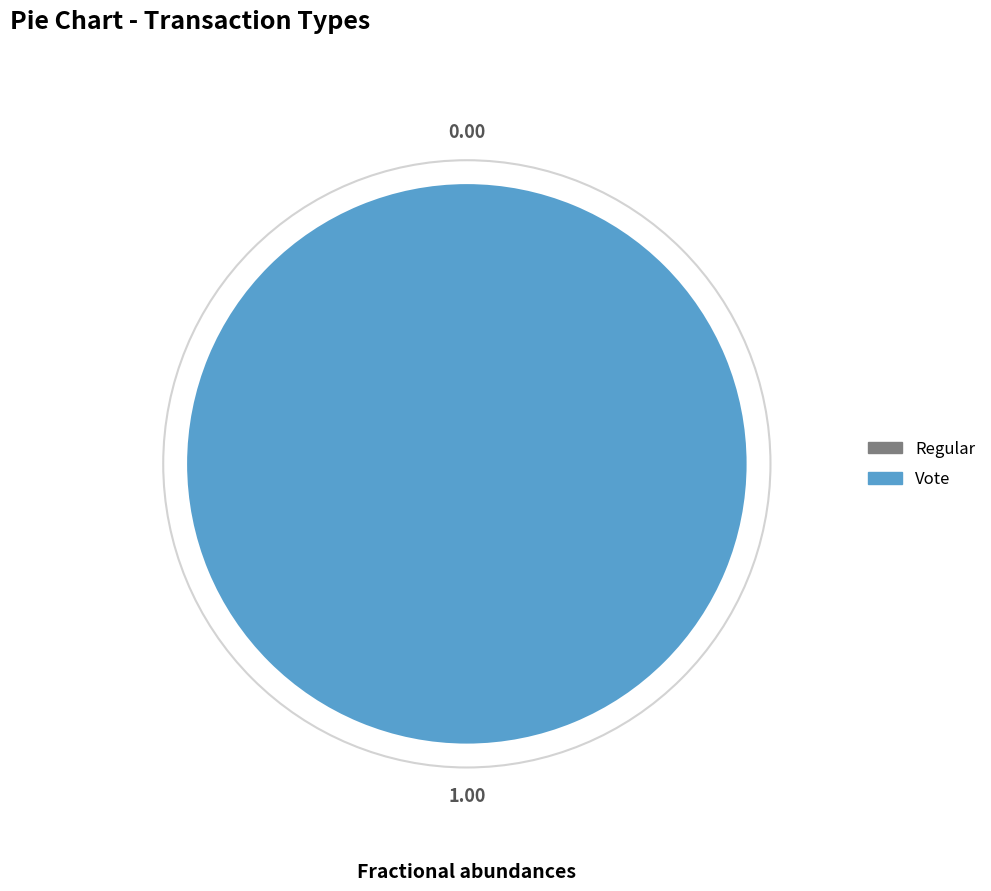

How many segments does this pie chart have?

2